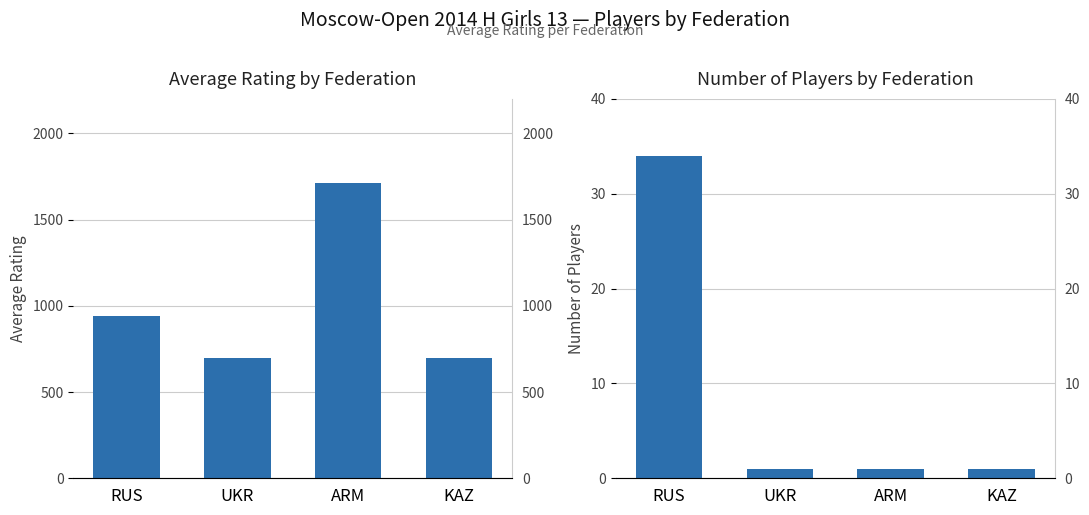

How many categories are shown in the chart?

4